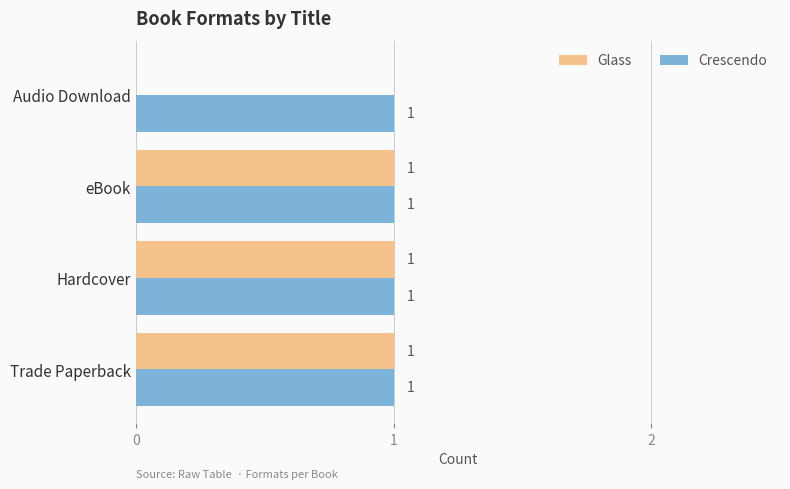

What is the average value of the Crescendo series?

1